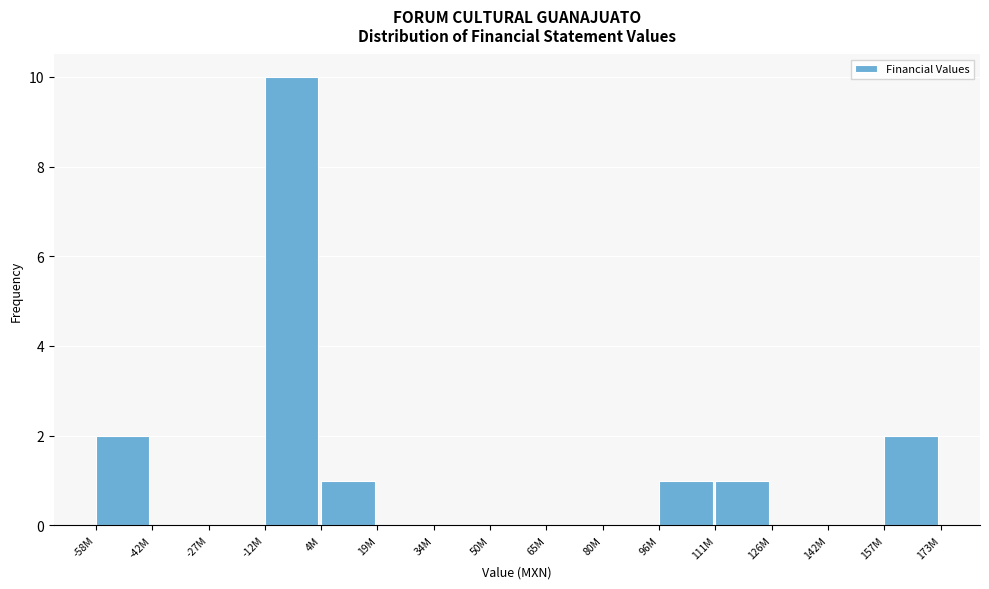

Reading right to left, transcribe all the data shown in this chart.

157M=2	142M=0	126M=0	111M=1	96M=1	80M=0	65M=0	50M=0	34M=0	19M=0	4M=1	-12M=10	-27M=0	-42M=0	-58M=2